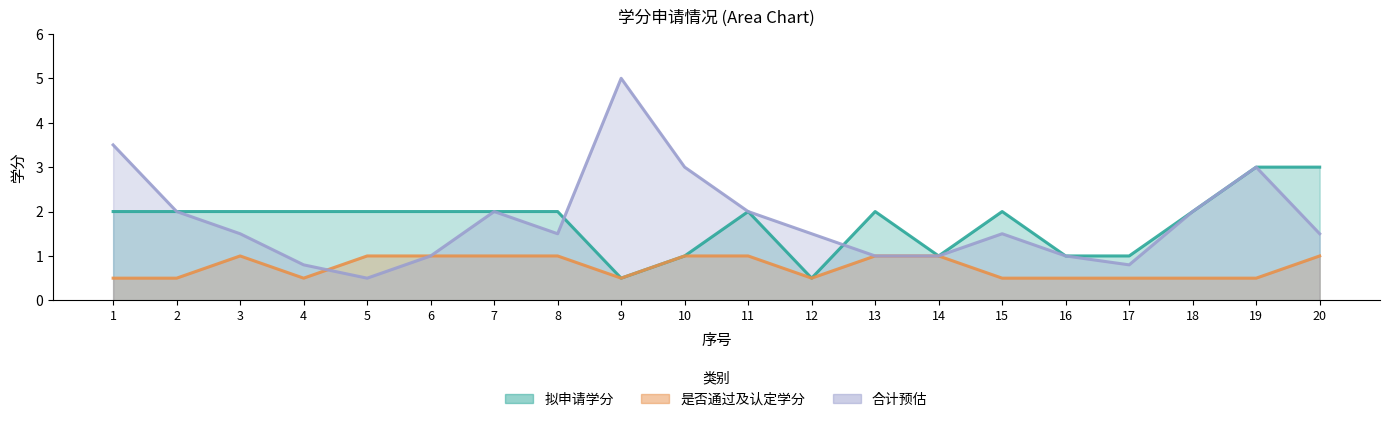

In 是否通过及认定学分, how many points are lower than both neighbors (excluding endpoints)?

3